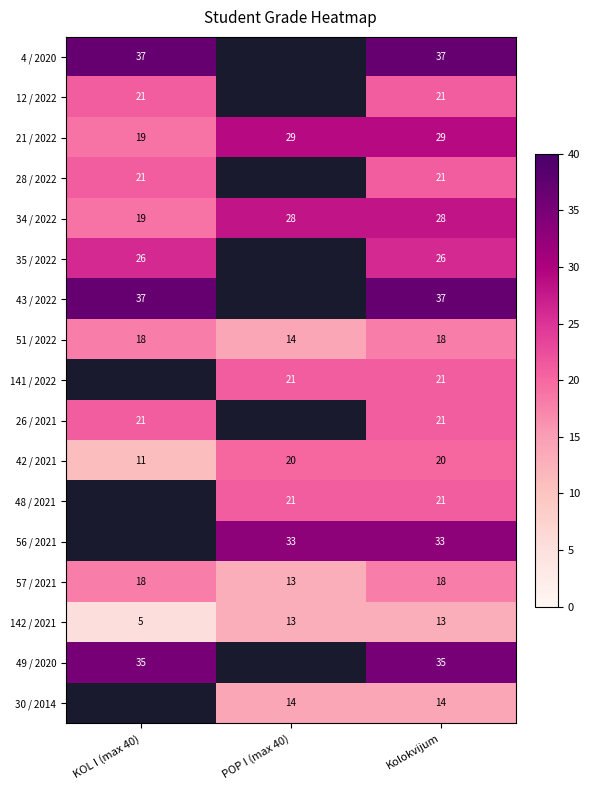

What is the smallest value displayed?

5.0